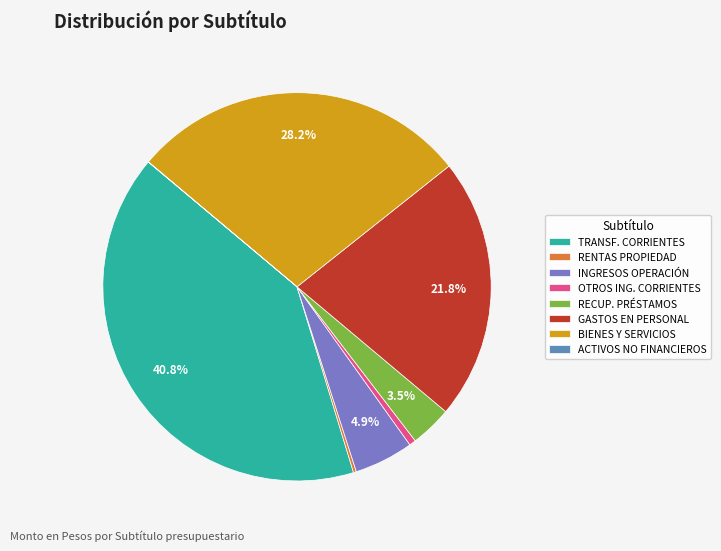

Which has a higher value, INGRESOS OPERACIÓN or OTROS ING. CORRIENTES?

INGRESOS OPERACIÓN